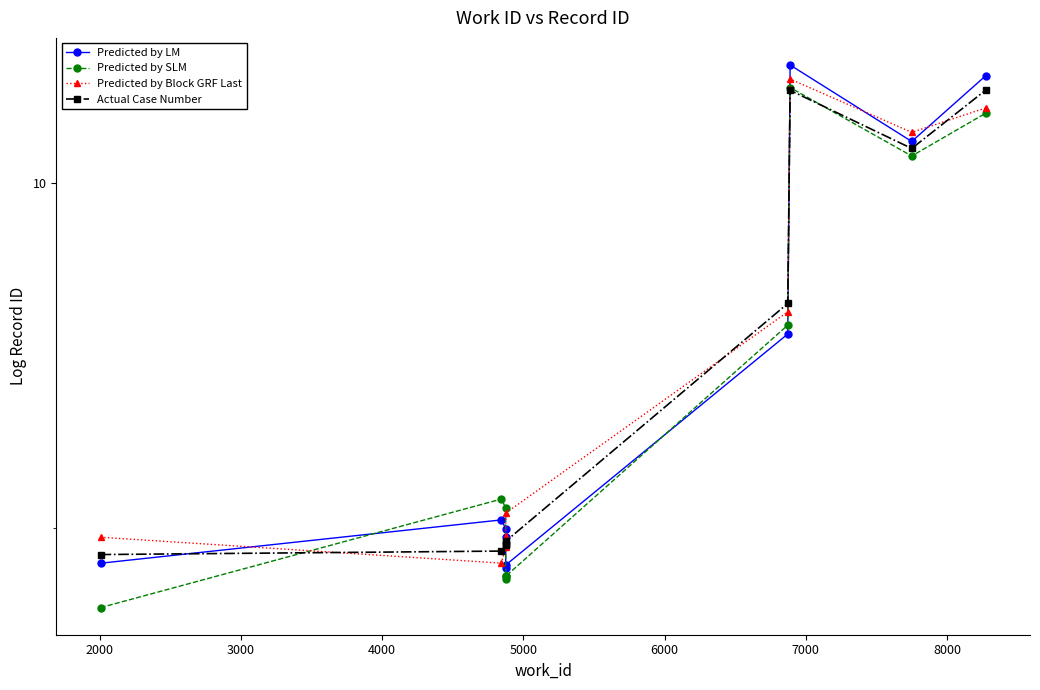

How many lines are shown in the chart?

4